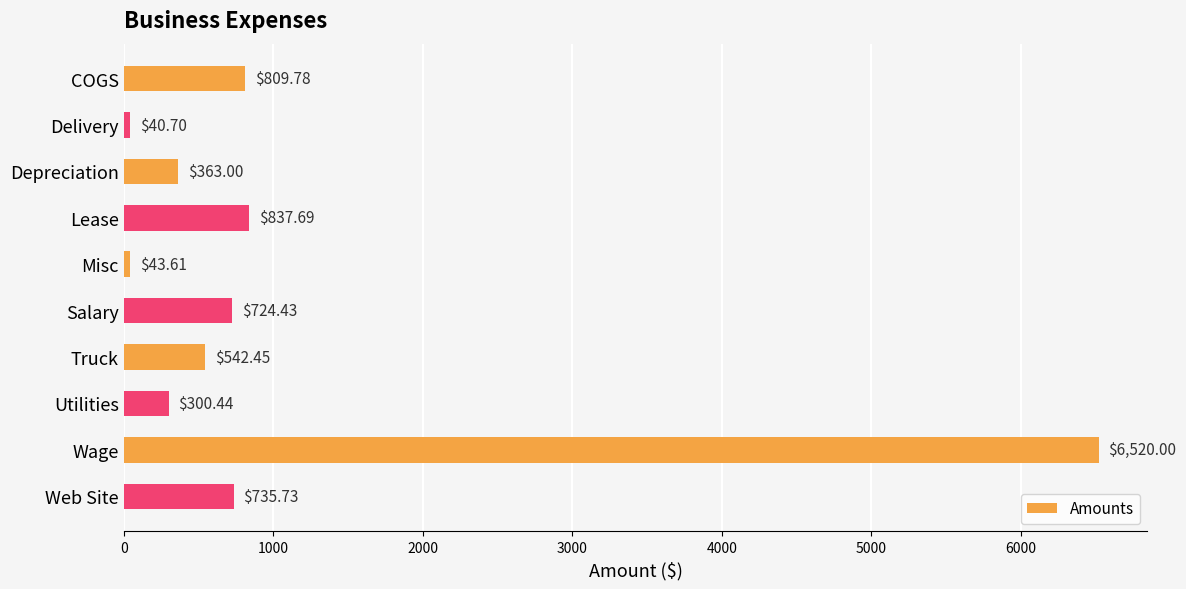

Which label corresponds to the largest value in the chart?

Wage